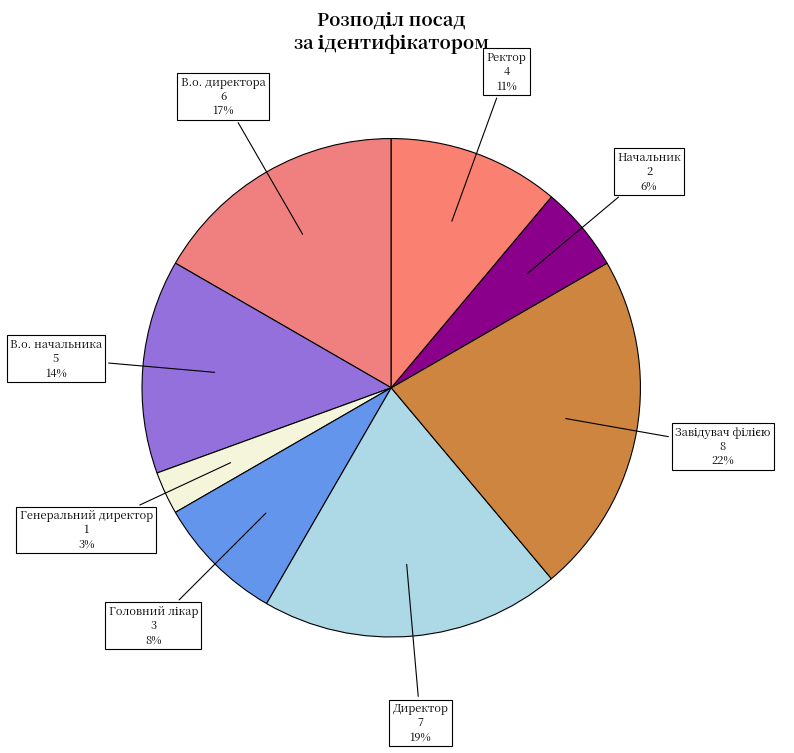

Count the number of slices in the pie.

8